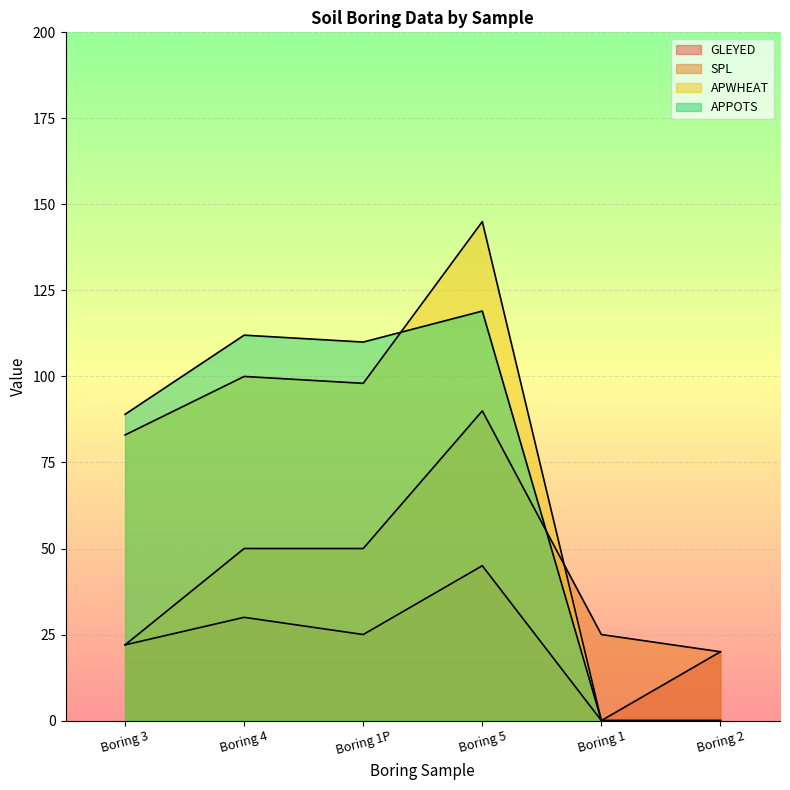

Is the value of GLEYED at Boring 2 greater than the value of APWHEAT at Boring 1?

Yes